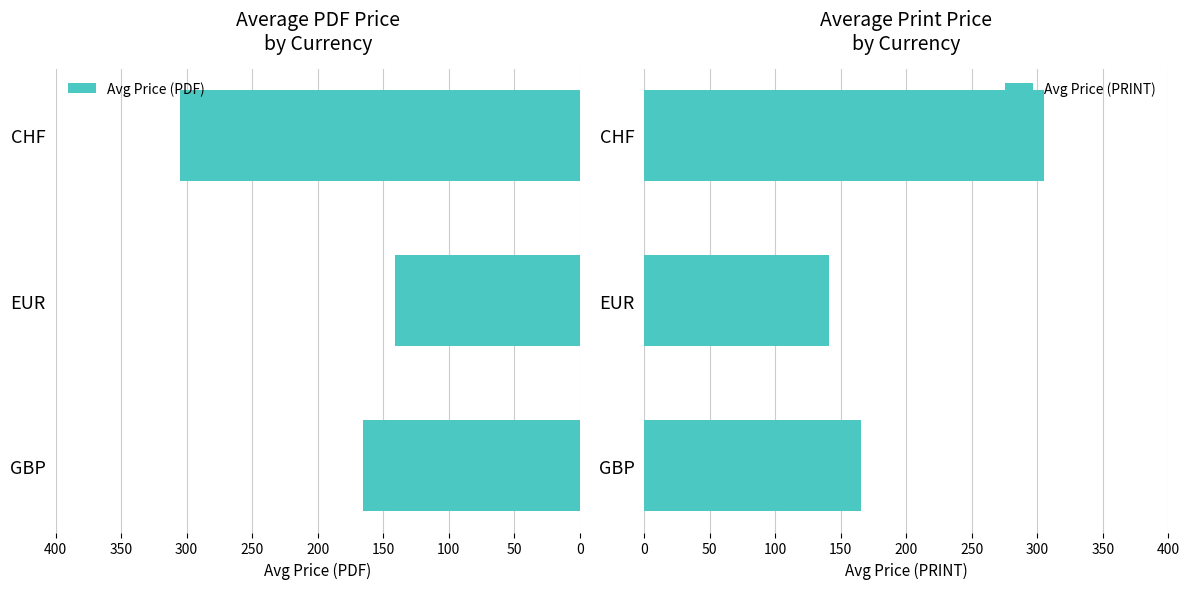

Rank the series by their maximum value, from highest to lowest.

Avg Price (PDF), Avg Price (PRINT)